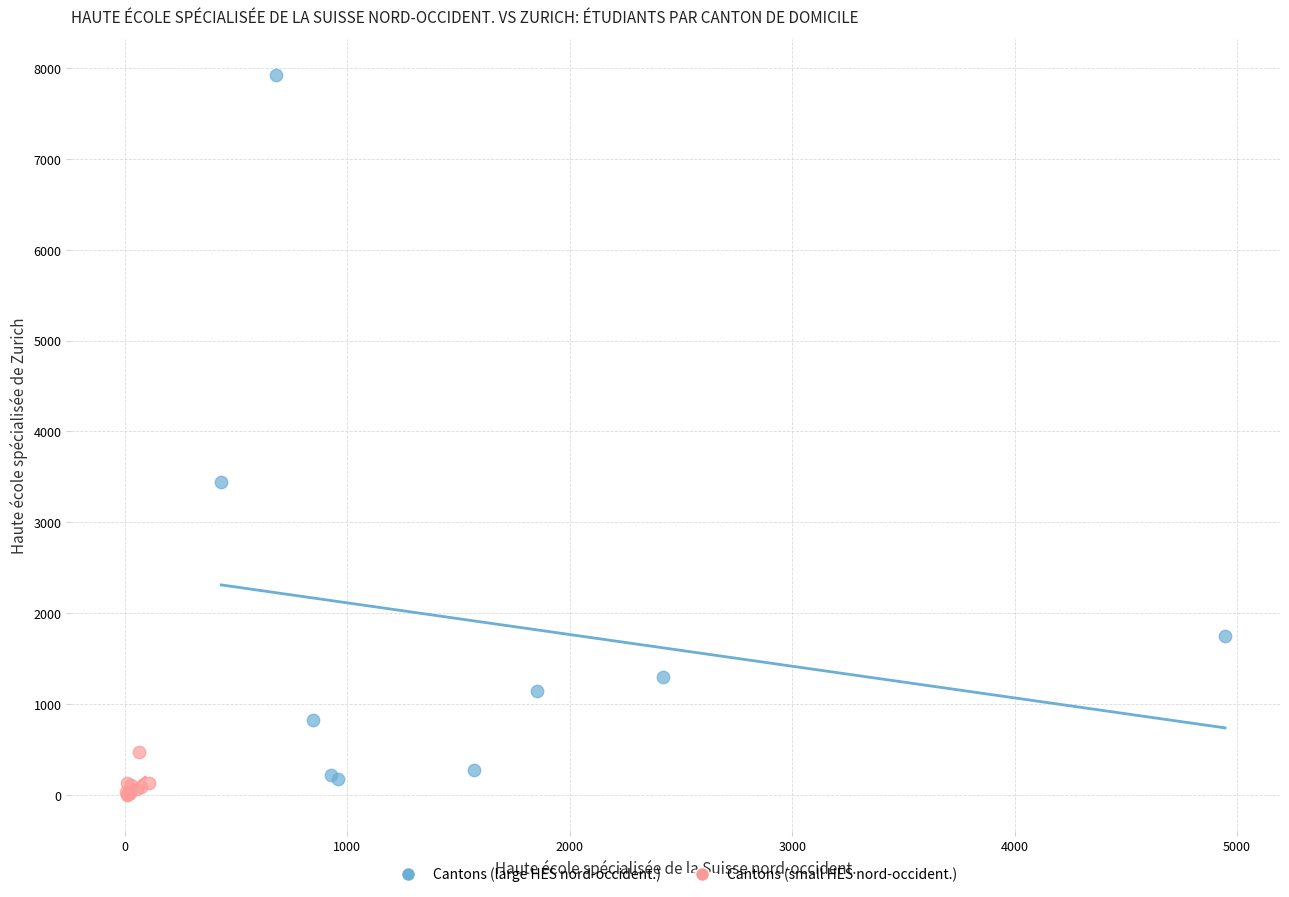

Which series reaches the maximum Y coordinate?

Cantons (large HES nord-occident.)